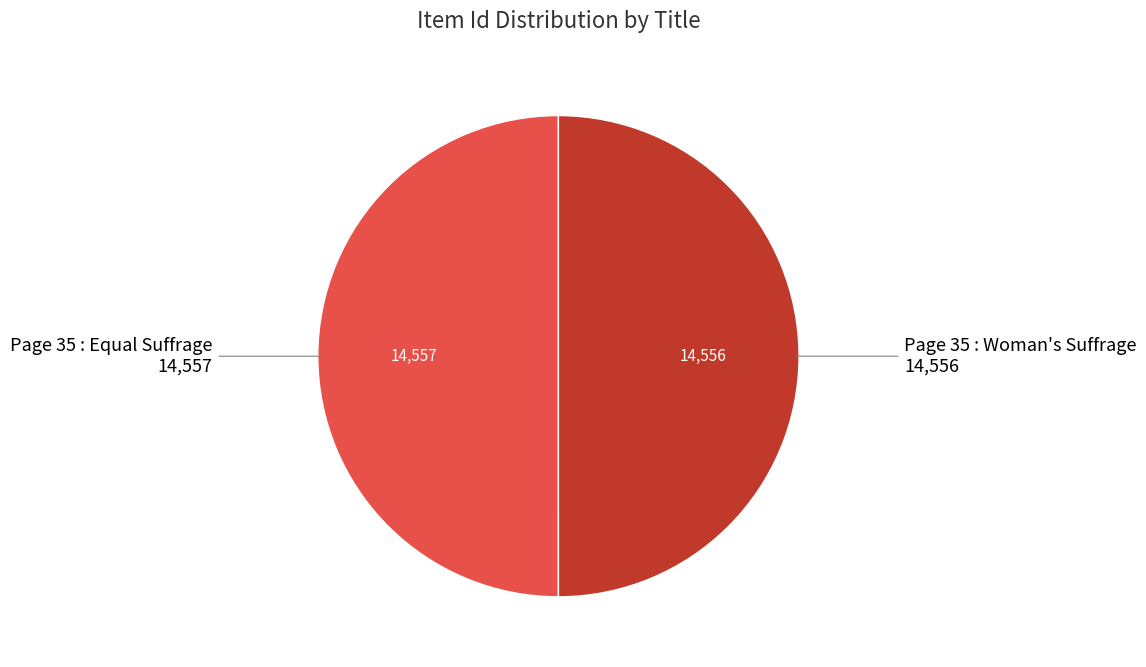

Combined, do Page 35 : Woman's Suffrage and Page 35 : Equal Suffrage account for over 50%?

Yes